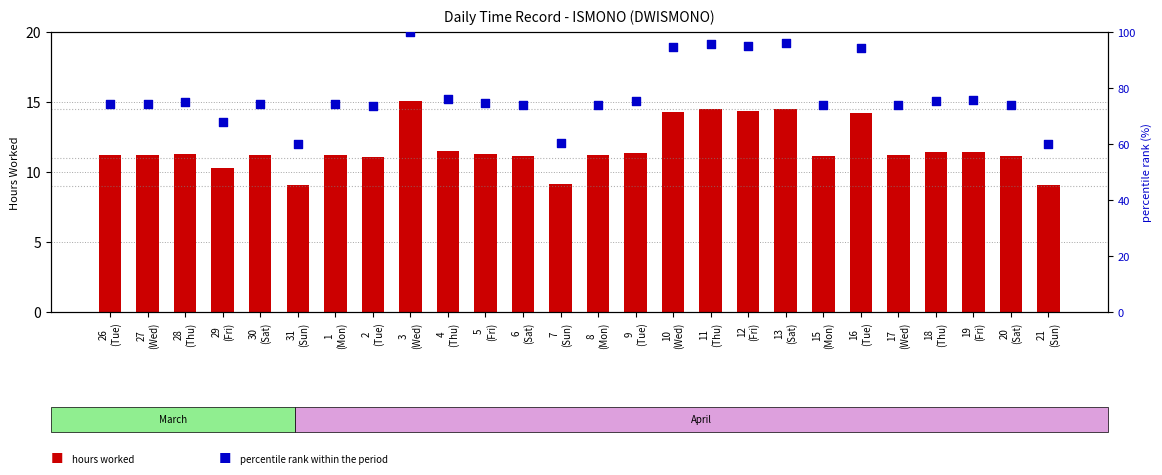

At how many categories does at least one series exceed 43?

26